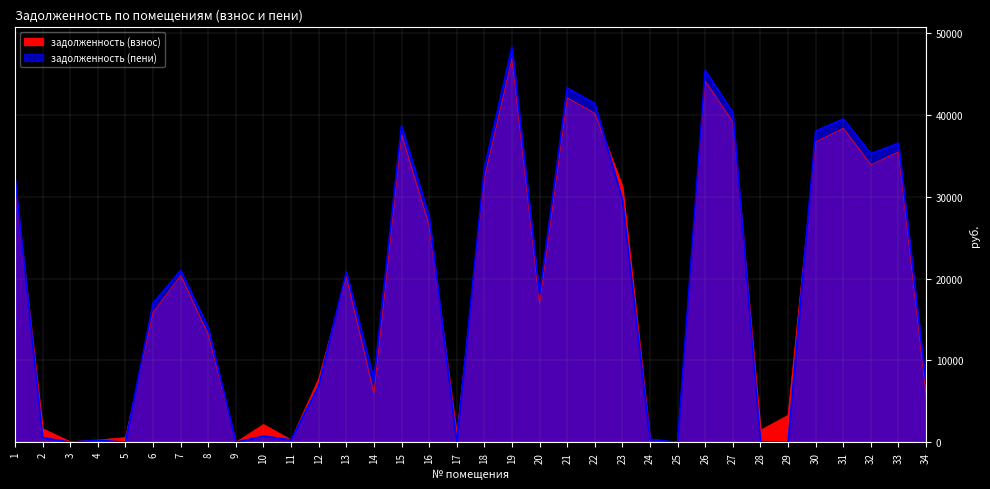

What is the difference between the second highest and second lowest values in the задолженность (взнос) series?

44138.8